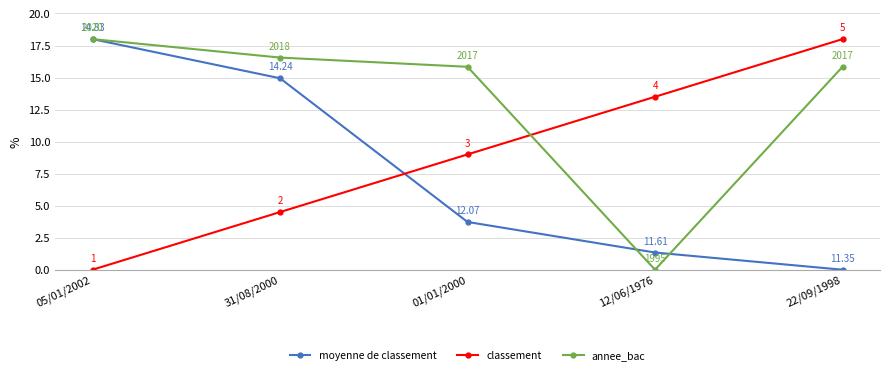

At how many categories does at least one series exceed 8?

5